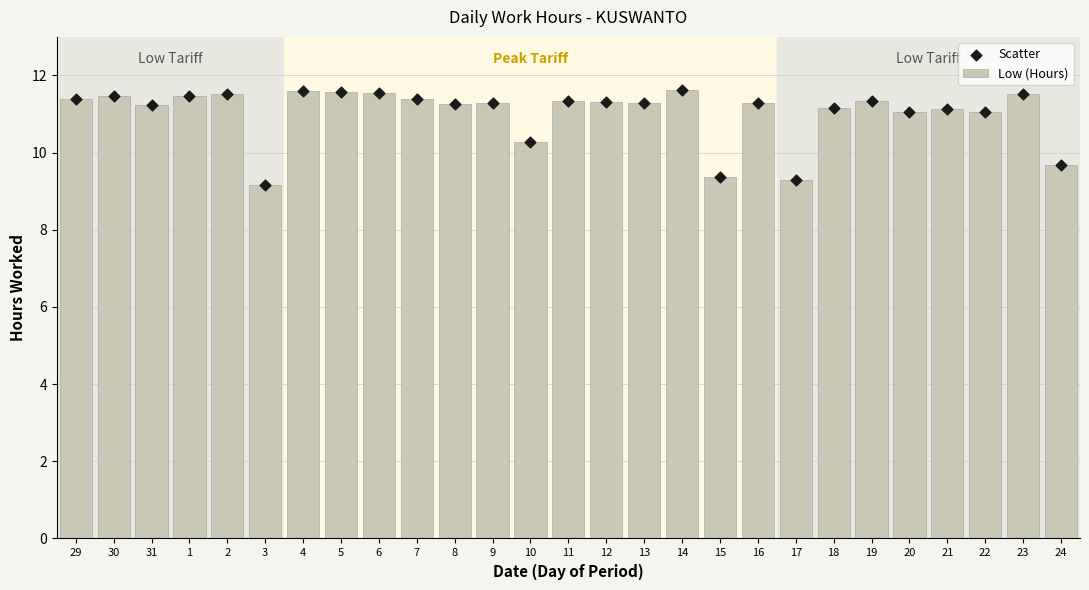

At which category is the sum across all series the highest?

14